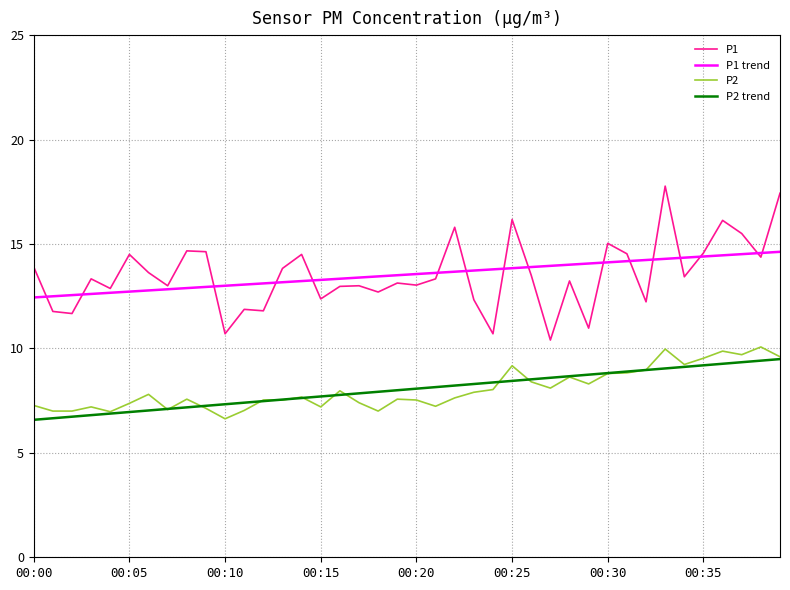

What is the smallest value displayed?

6.6